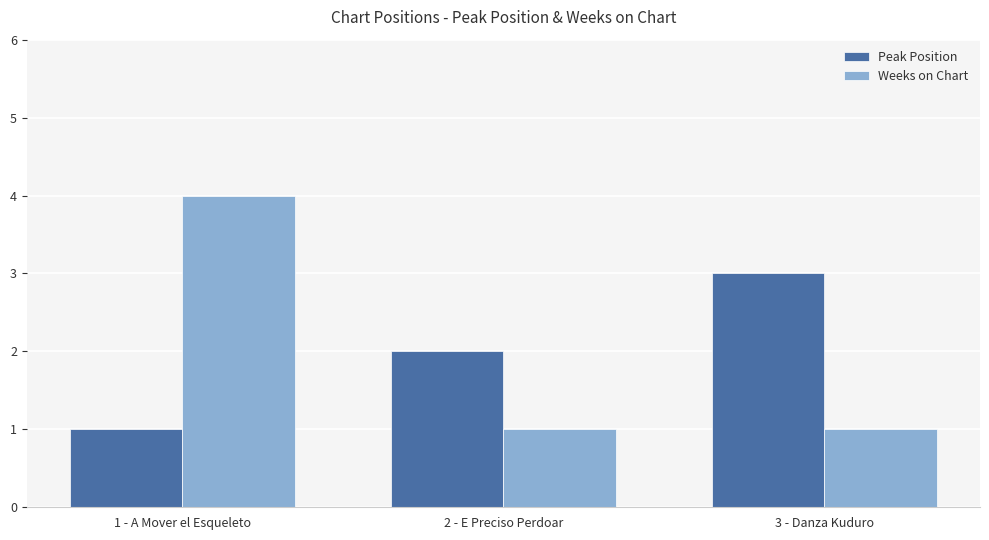

Rank the series at 3 - Danza Kuduro from lowest to highest value.

Weeks on Chart, Peak Position